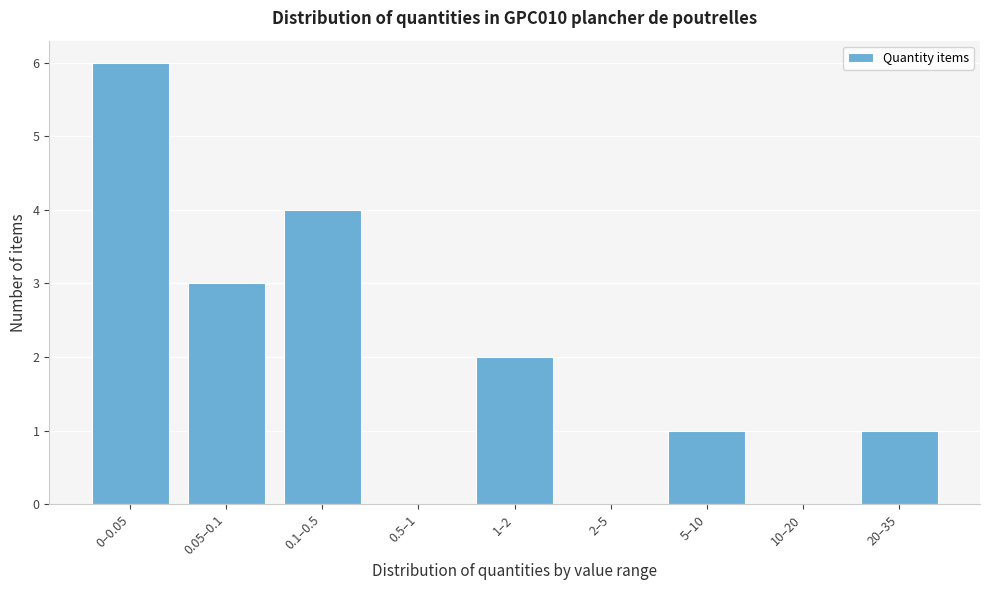

Reading right to left, what are all the values shown in this chart?

20–35=1	10–20=0	5–10=1	2–5=0	1–2=2	0.5–1=0	0.1–0.5=4	0.05–0.1=3	0–0.05=6